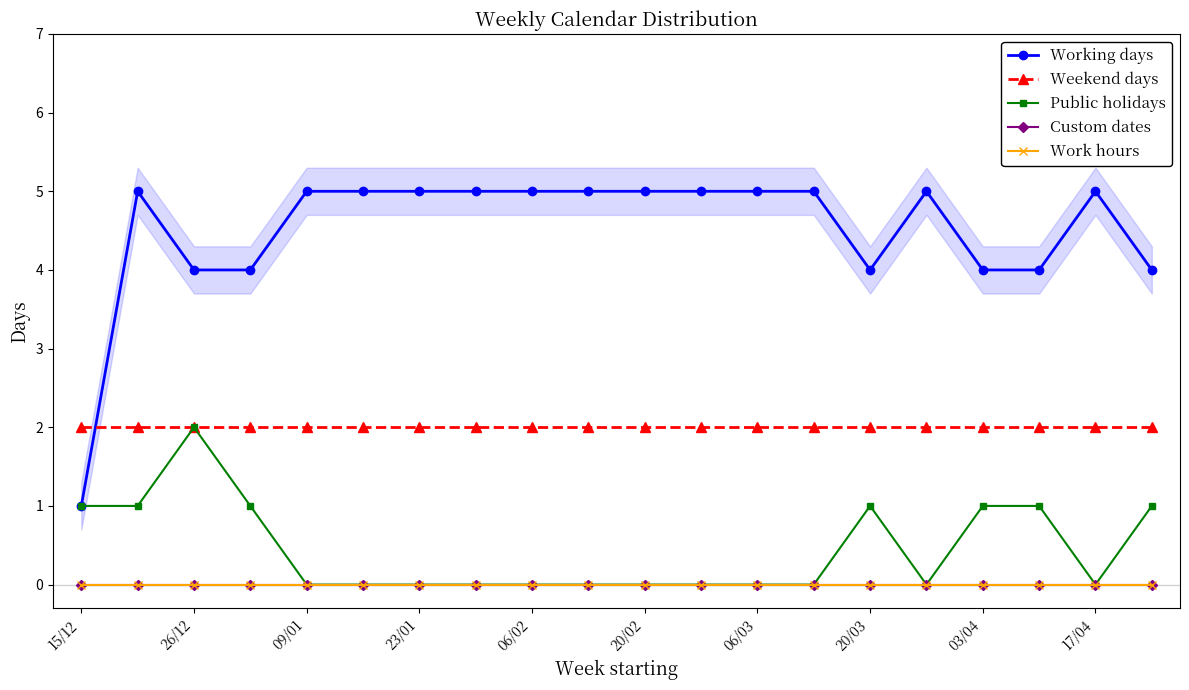

At 20/03, list the series in order from largest to smallest.

Working days, Weekend days, Public holidays, Custom dates, Work hours